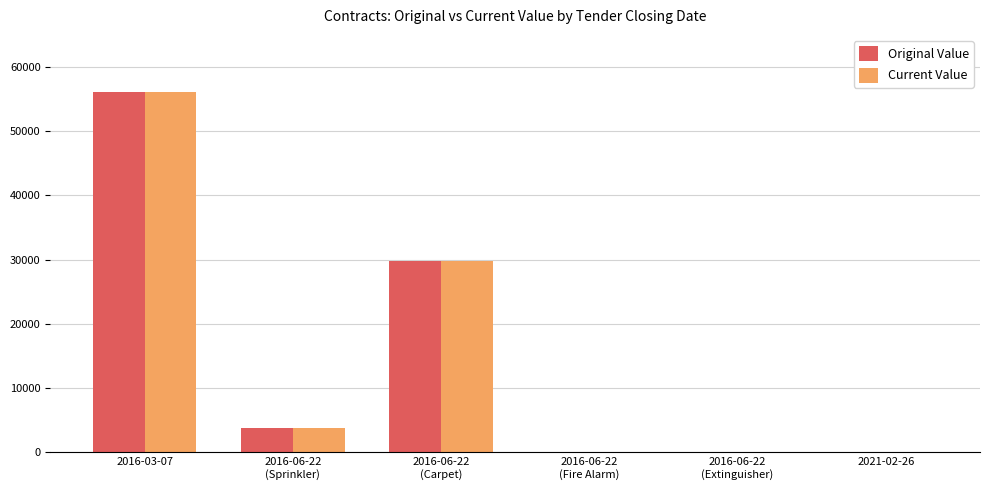

At which category is the sum across all series the highest?

2016-03-07